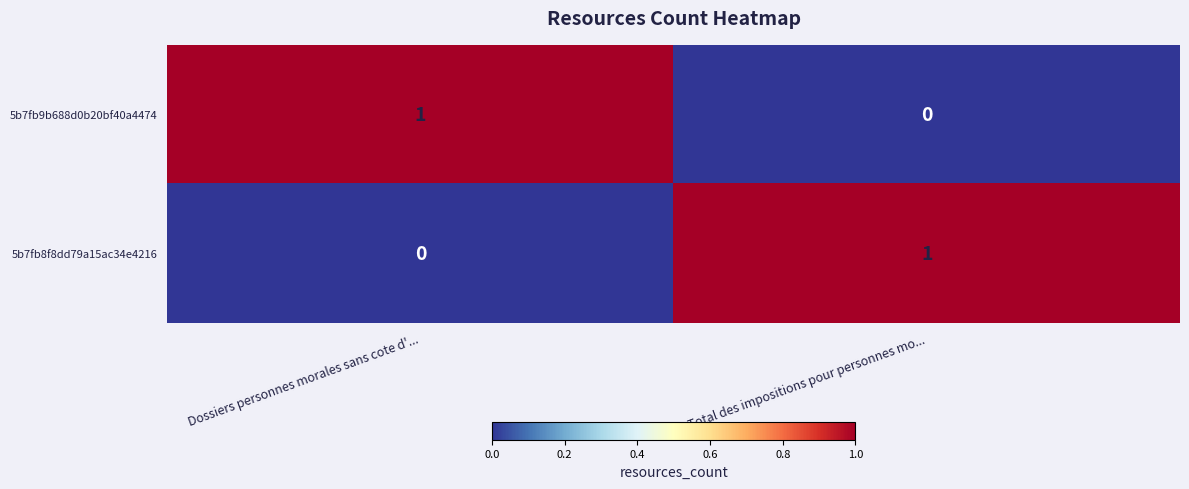

Rank the categories by 5b7fb9b688d0b20bf40a4474 value from highest to lowest.

Dossiers personnes morales sans cote d'..., Total des impositions pour personnes mo...